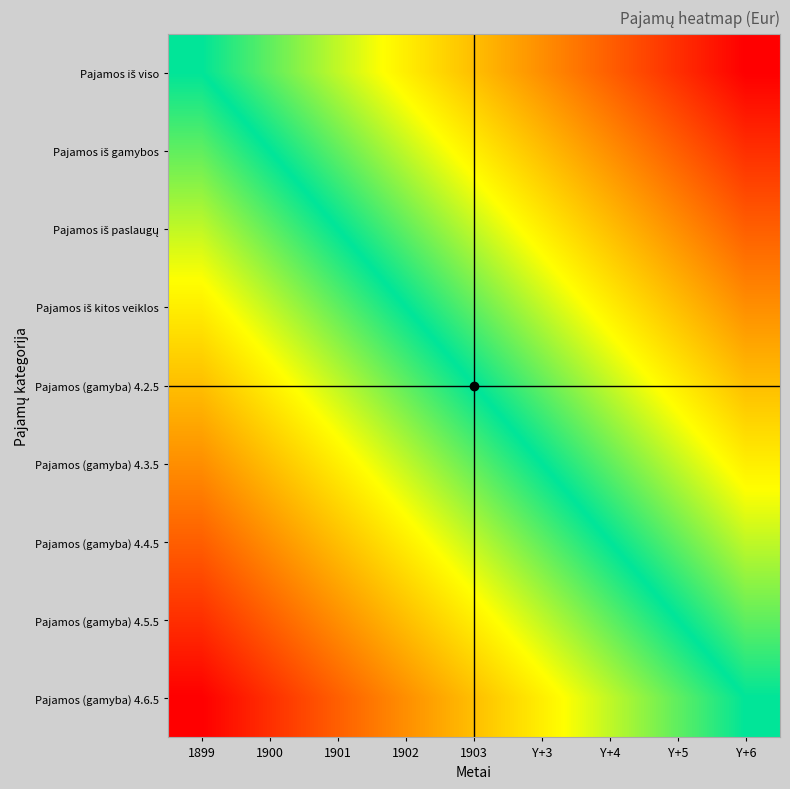

Between 1902 and Y+5, which series saw the biggest shift?

Pajamos iš viso